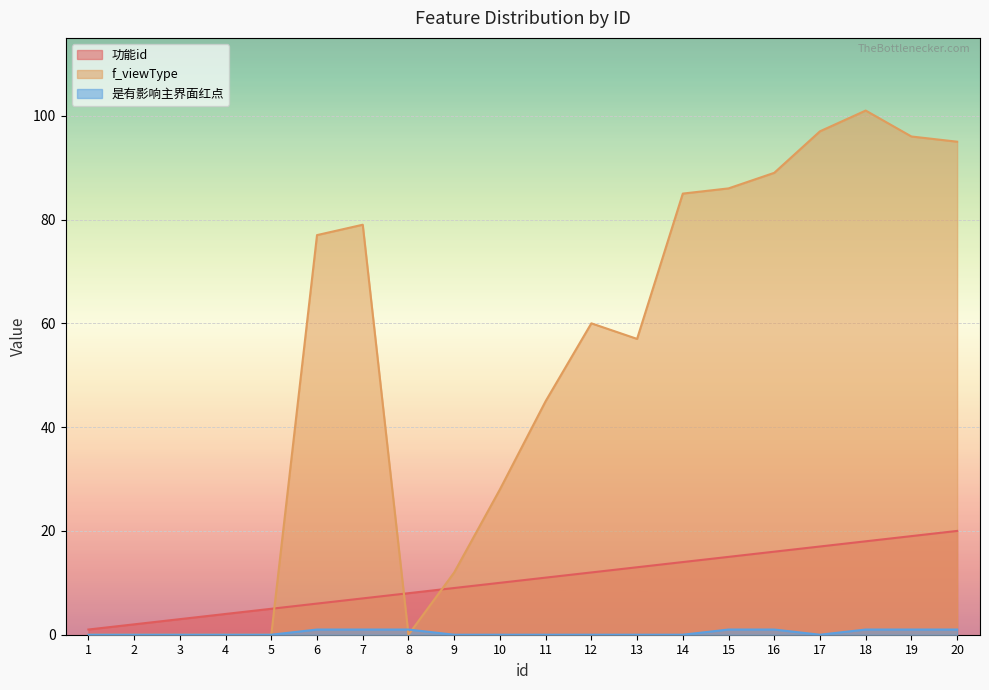

List the series in order of their overall mean, highest first.

f_viewType, 功能id, 是有影响主界面红点